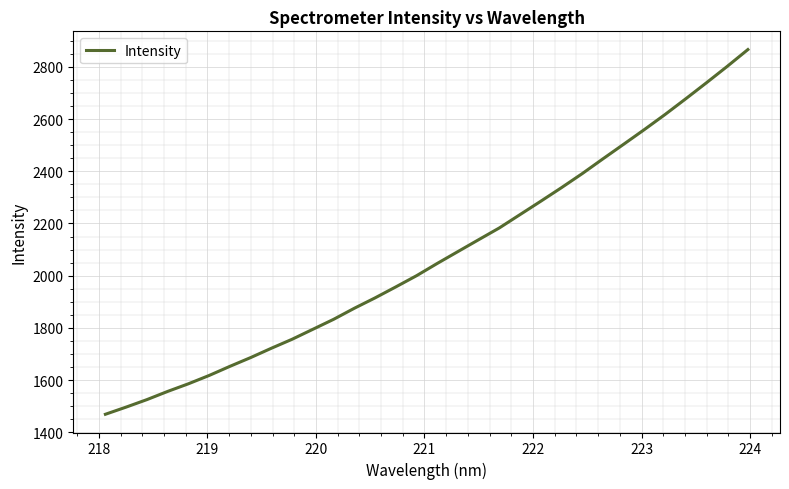

What is the greatest value displayed?

2866.5